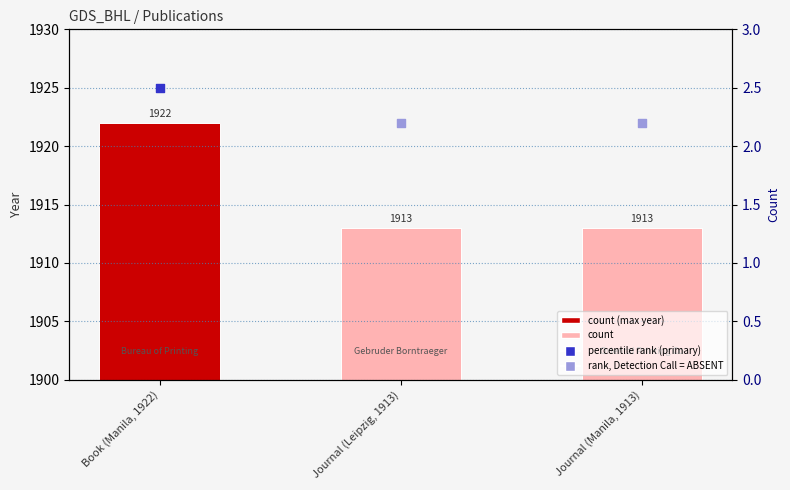

Which has a higher value, Journal (Manila, 1913) or Journal (Leipzig, 1913)?

Journal (Manila, 1913)